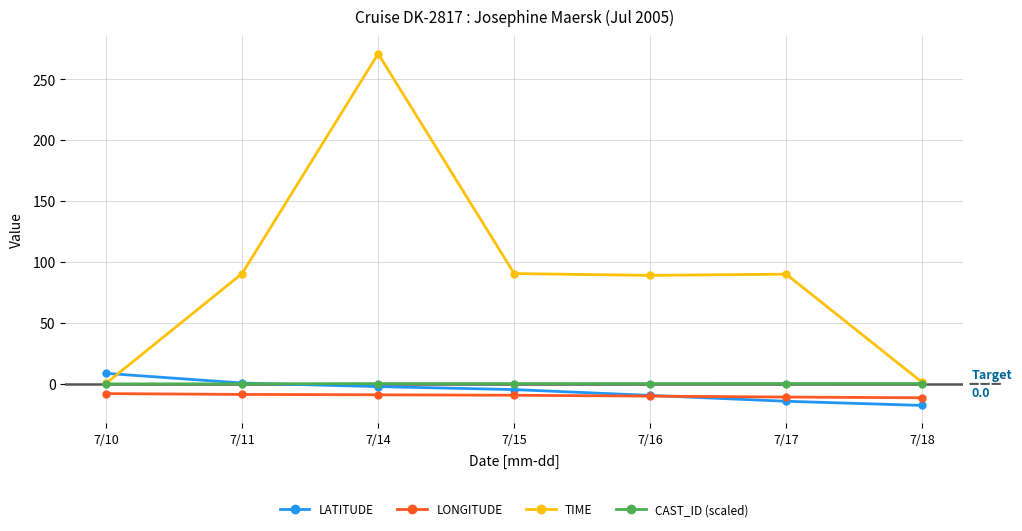

List the series in order of their peak value, lowest first.

LONGITUDE, CAST_ID (scaled), LATITUDE, TIME